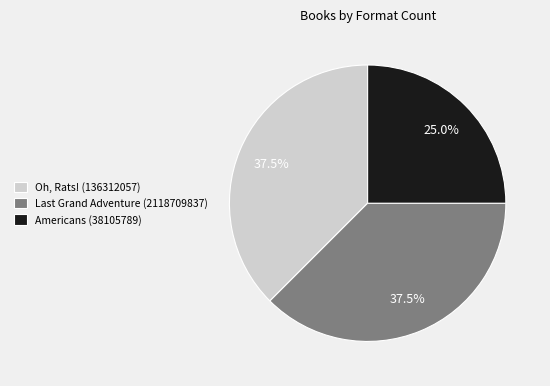

Which slice is the smallest?

Americans (38105789)